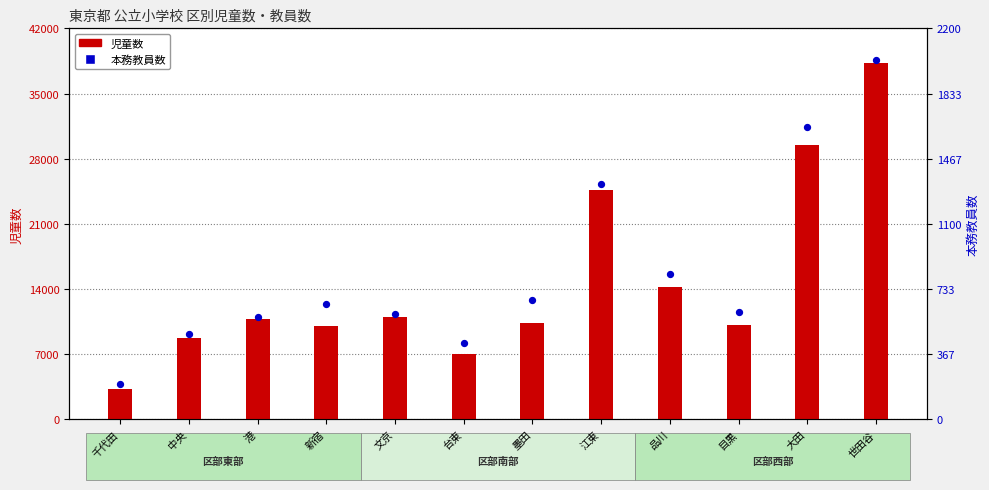

At which category is the sum across all series the highest?

世田谷